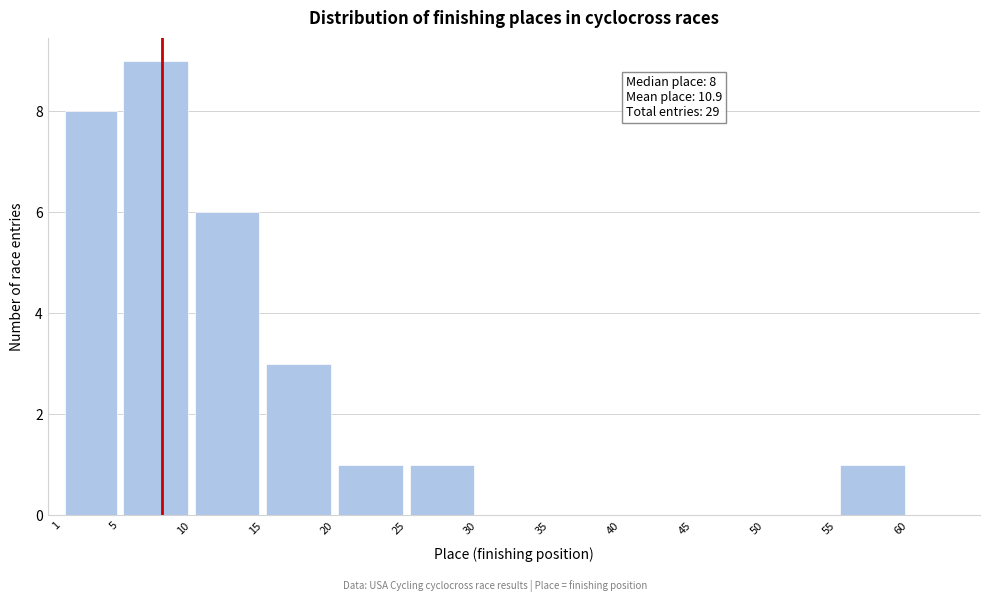

Which range on the x-axis has the tallest bar?

5 to 10